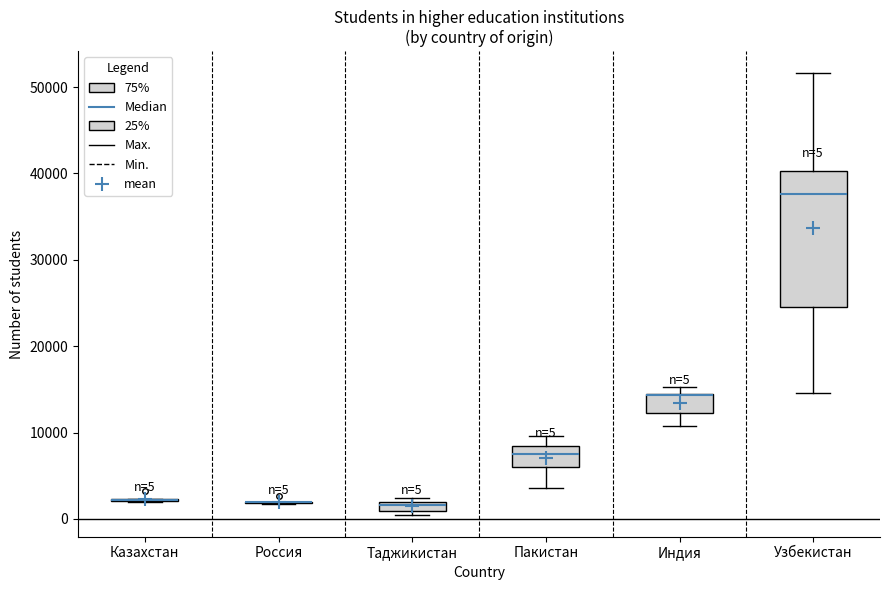

Comparing the boxes themselves (not the whiskers), which one is the tallest?

Узбекистан